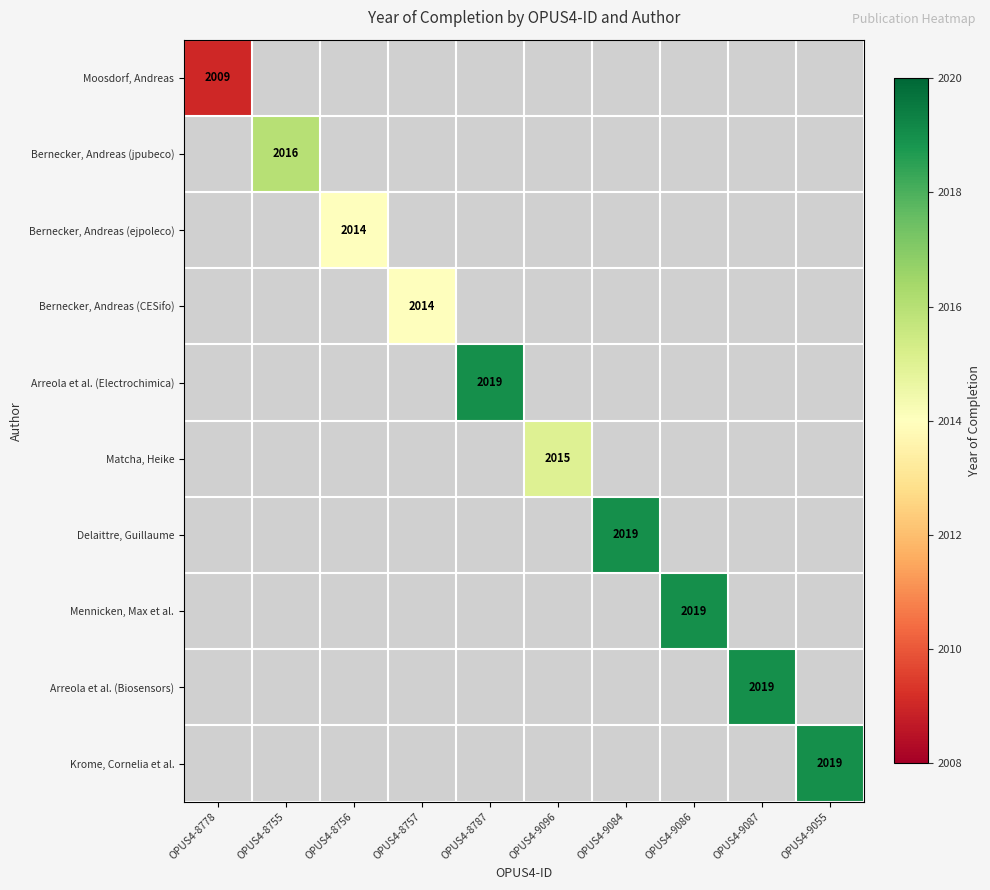

The Arreola et al. (Biosensors) series shows 2019 at OPUS4-9087. True or false?

True